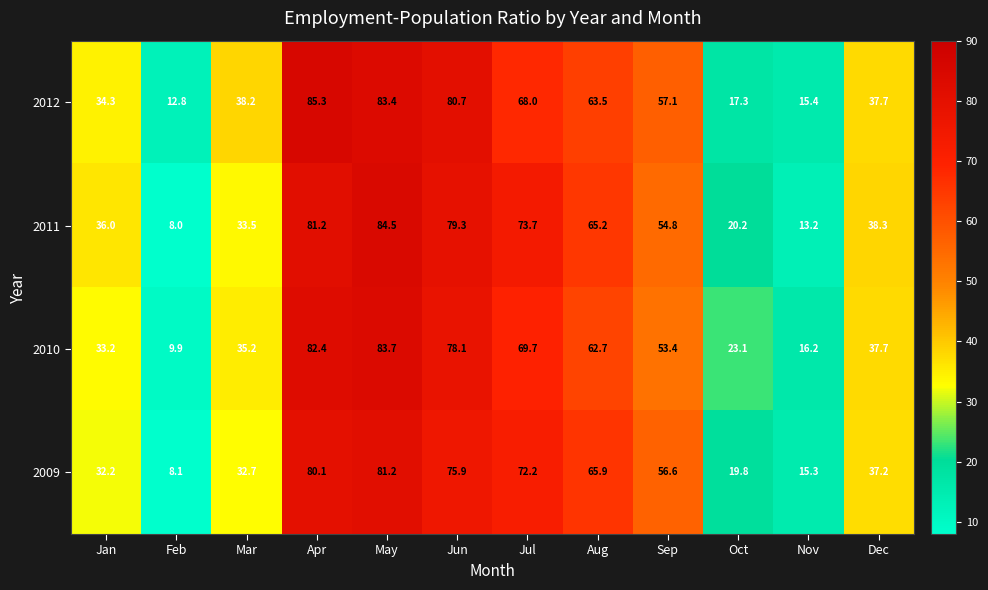

How many distinct data groups are displayed?

4